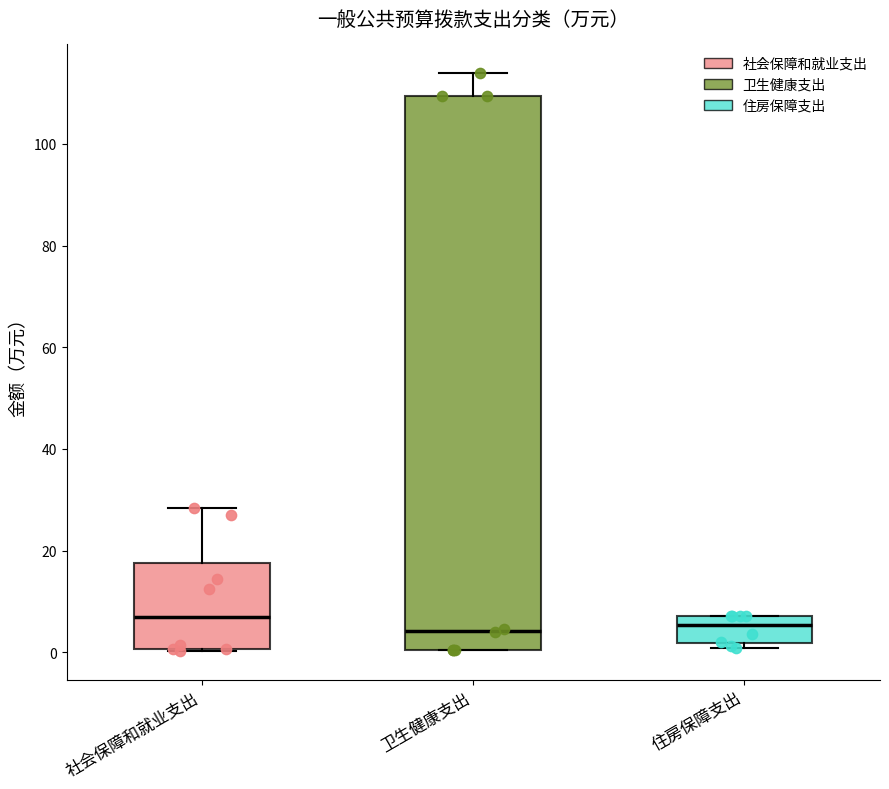

Where does the median line of the box for 社会保障和就业支出 sit on the y-axis? The values are not printed on the chart, so give them approximately, as read against the axis.

6